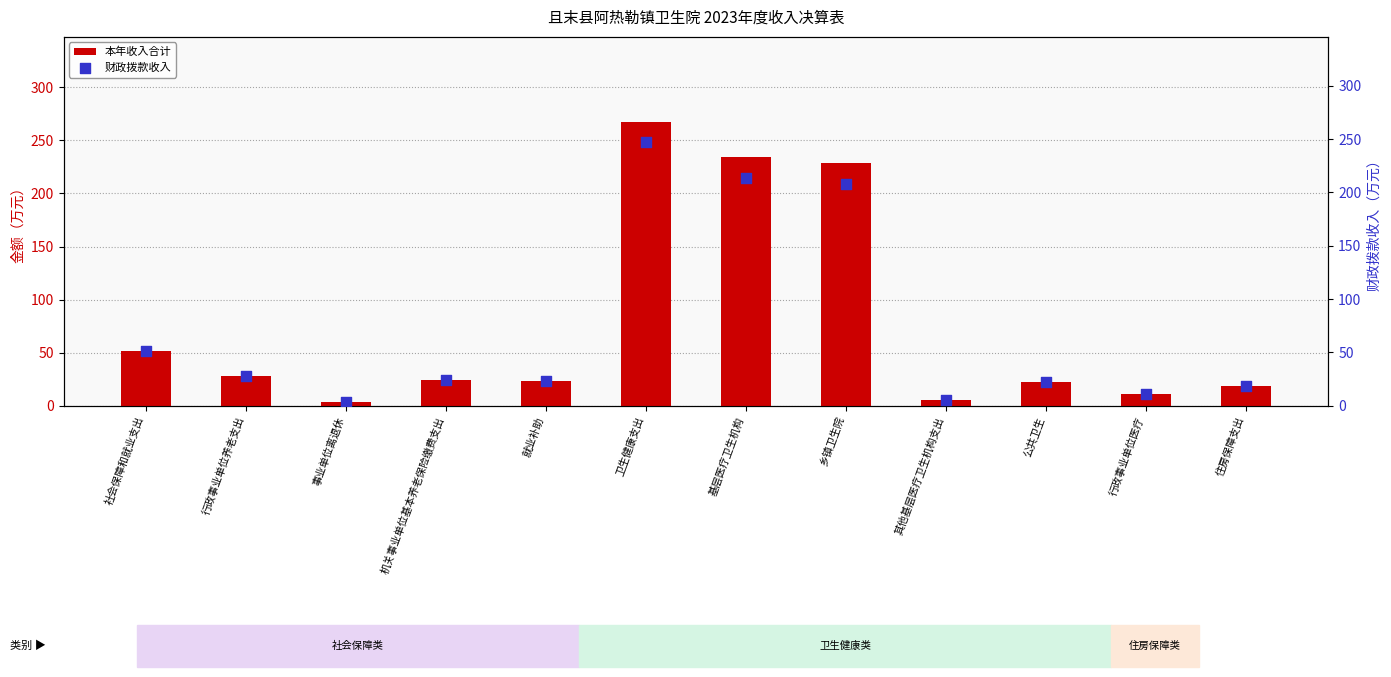

Which series has the widest spread of Y values?

本年收入合计